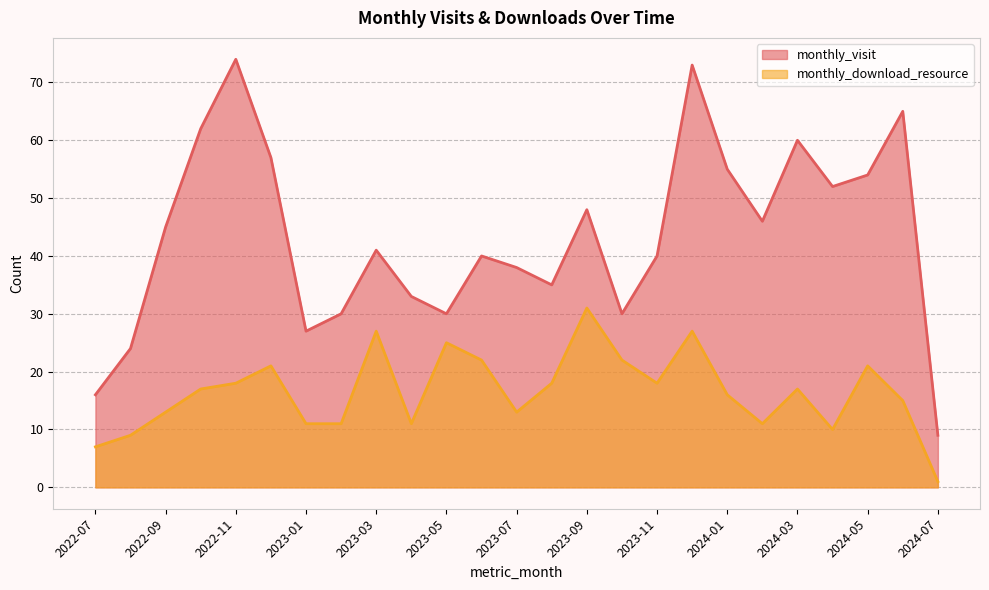

How many data points in monthly_download_resource are less than 17?

12